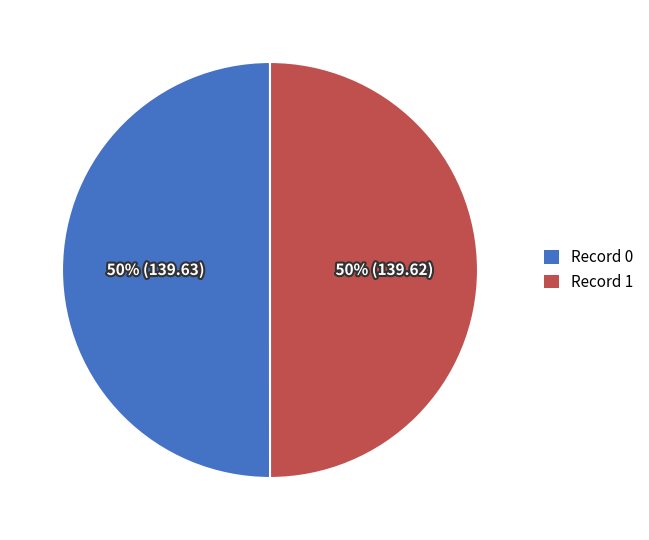

Is it true that Record 1 is 50% of the pie?

True